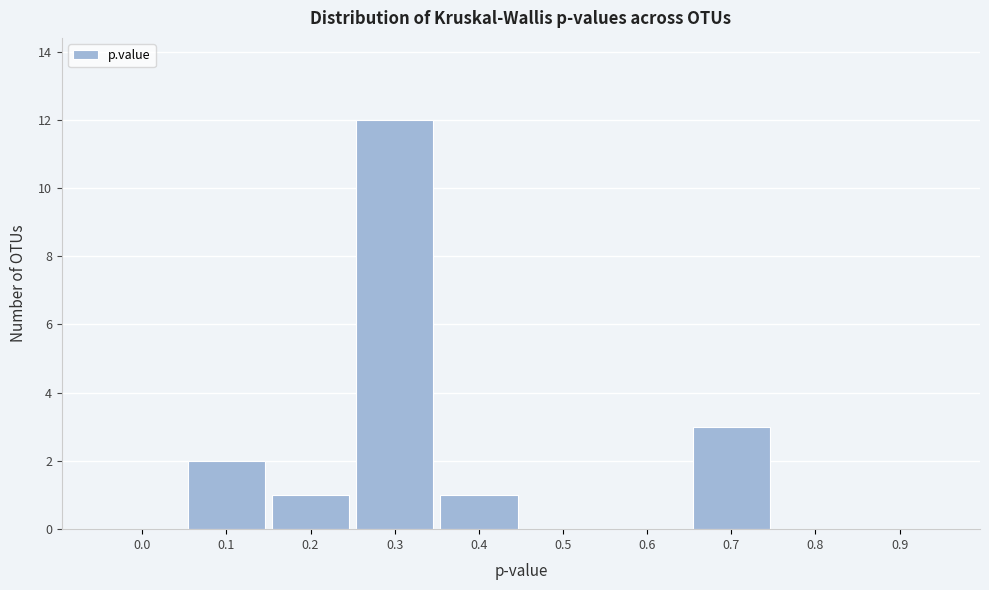

Reading left to right, list all the values displayed in this chart.

0.0=0	0.1=2	0.2=1	0.3=12	0.4=1	0.5=0	0.6=0	0.7=3	0.8=0	0.9=0